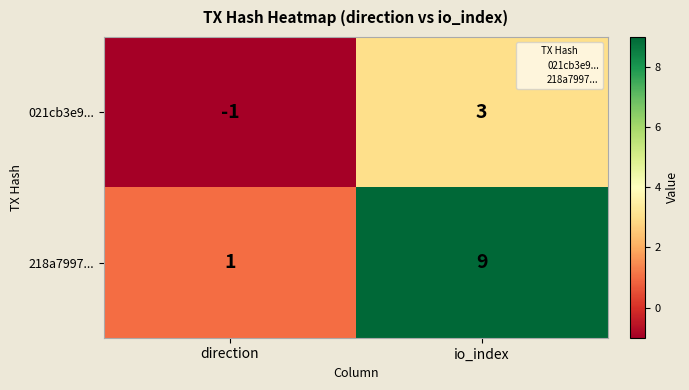

What is the difference between the 218a7997... values at io_index and direction?

8